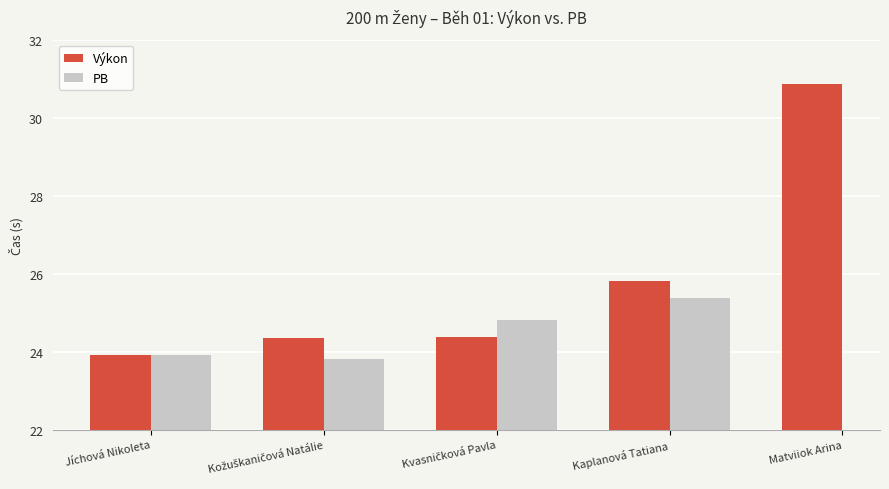

How many values in the Výkon series are below 24?

1